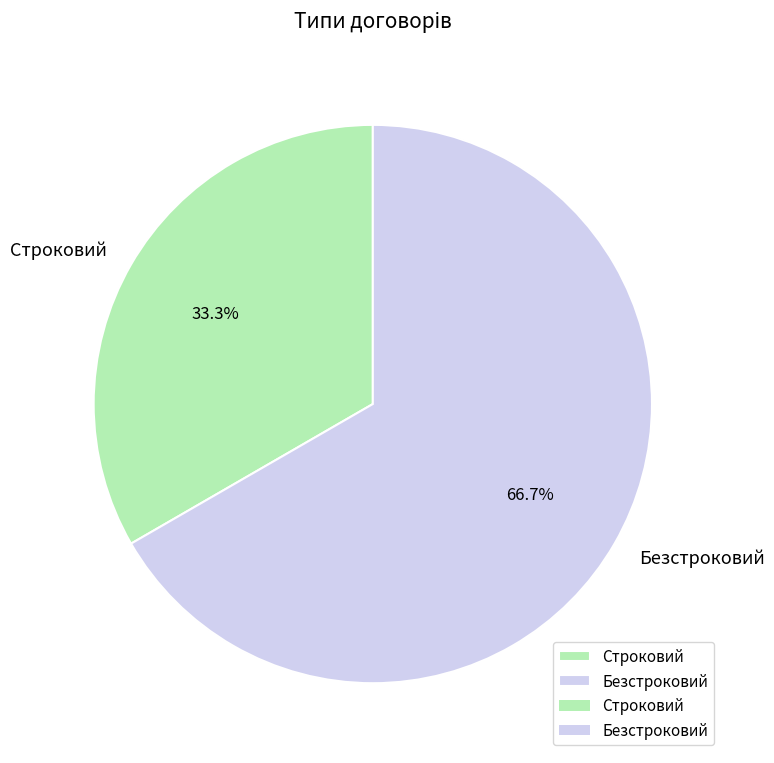

To the nearest percent, what is the combined percentage of Строковий and Безстроковий?

100%